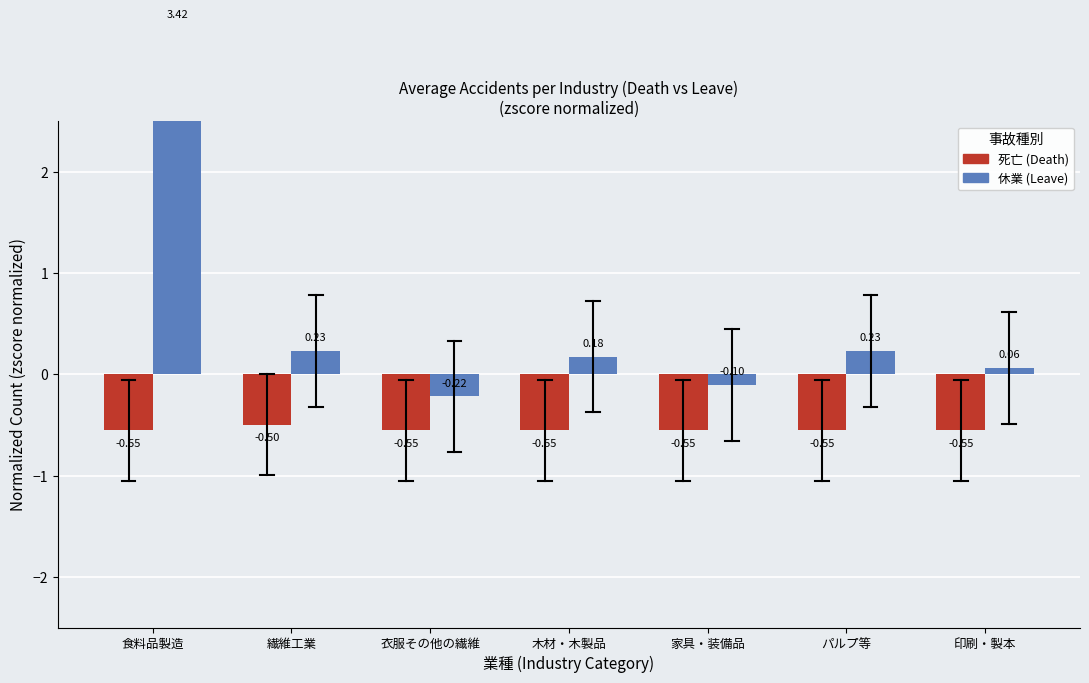

Between パルプ等 and 繊維工業, which is larger?

繊維工業